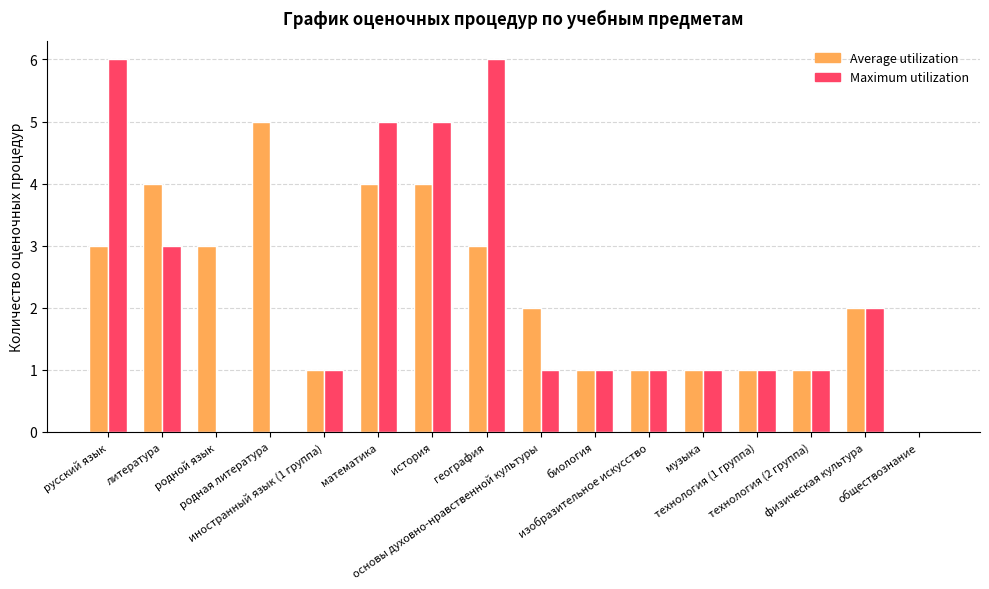

Reading right to left, what are all the values shown in this chart?

Average utilization: обществознание=0	физическая культура=2	технология (2 группа)=1	технология (1 группа)=1	музыка=1	изобразительное искусство=1	биология=1	основы духовно-нравственной культуры=2	география=3	история=4	математика=4	иностранный язык (1 группа)=1	родная литература=5	родной язык=3	литература=4	русский язык=3
Maximum utilization: обществознание=0	физическая культура=2	технология (2 группа)=1	технология (1 группа)=1	музыка=1	изобразительное искусство=1	биология=1	основы духовно-нравственной культуры=1	география=6	история=5	математика=5	иностранный язык (1 группа)=1	родная литература=0	родной язык=0	литература=3	русский язык=6